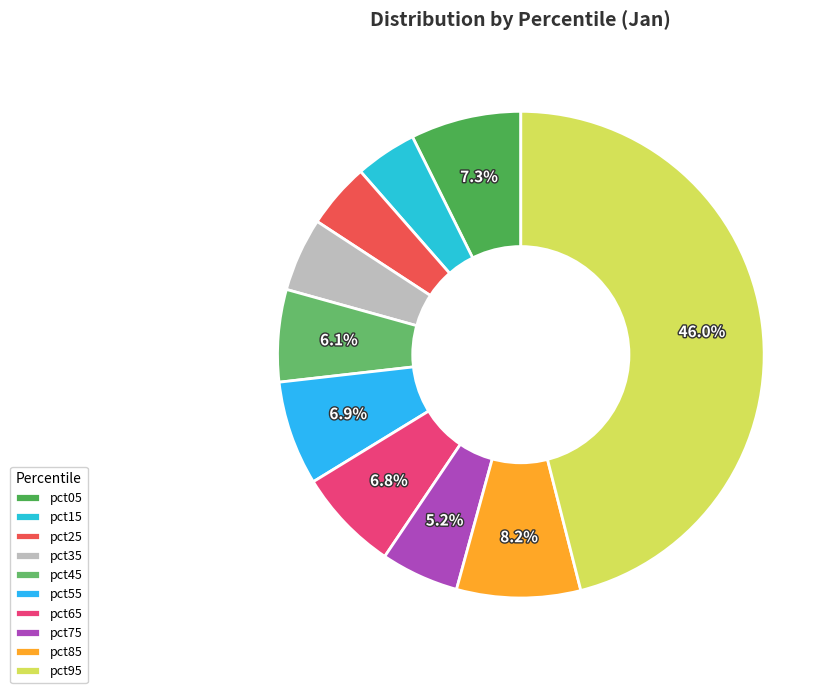

Does pct55 represent more than half of the total?

No